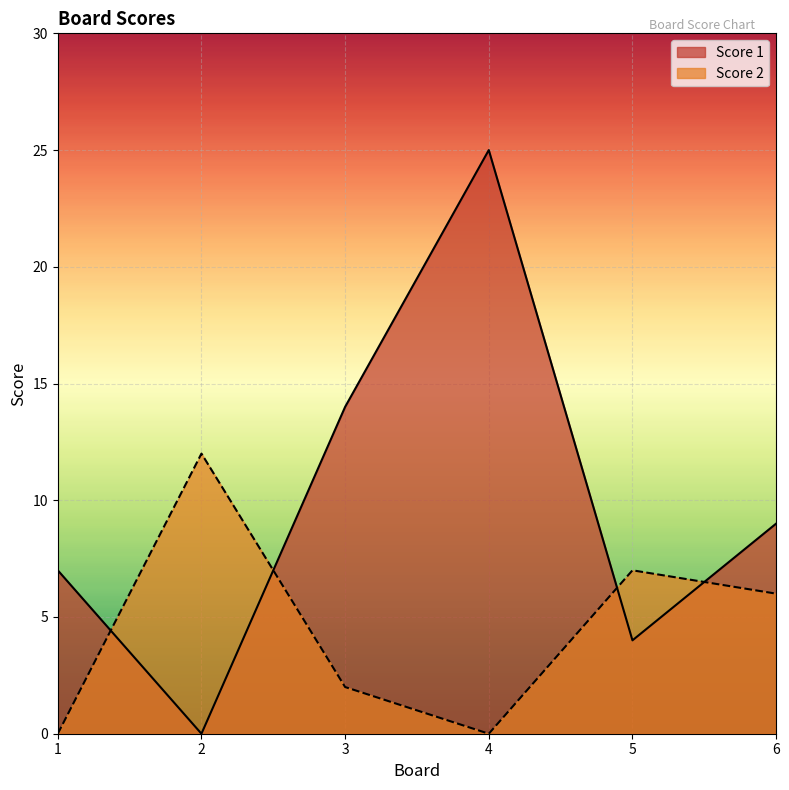

How many lines are shown in the chart?

2